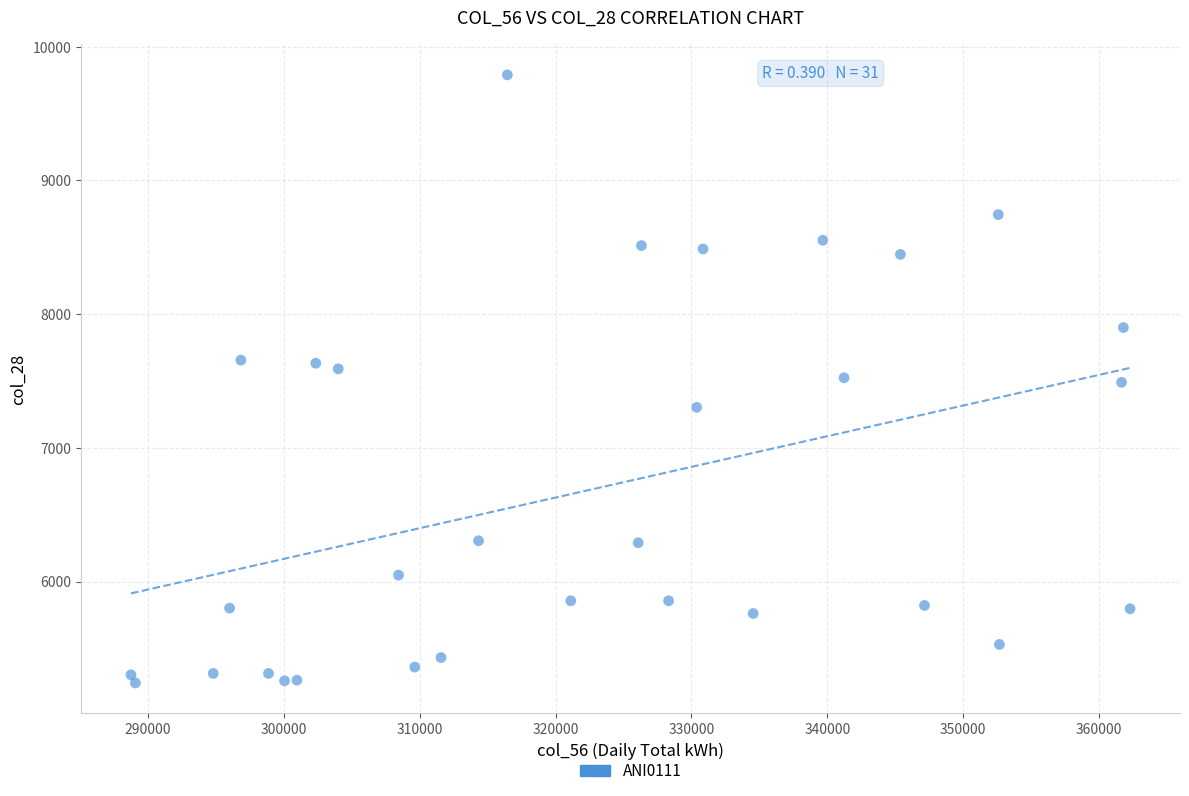

What is the range of Y values (max minus min)?

4549